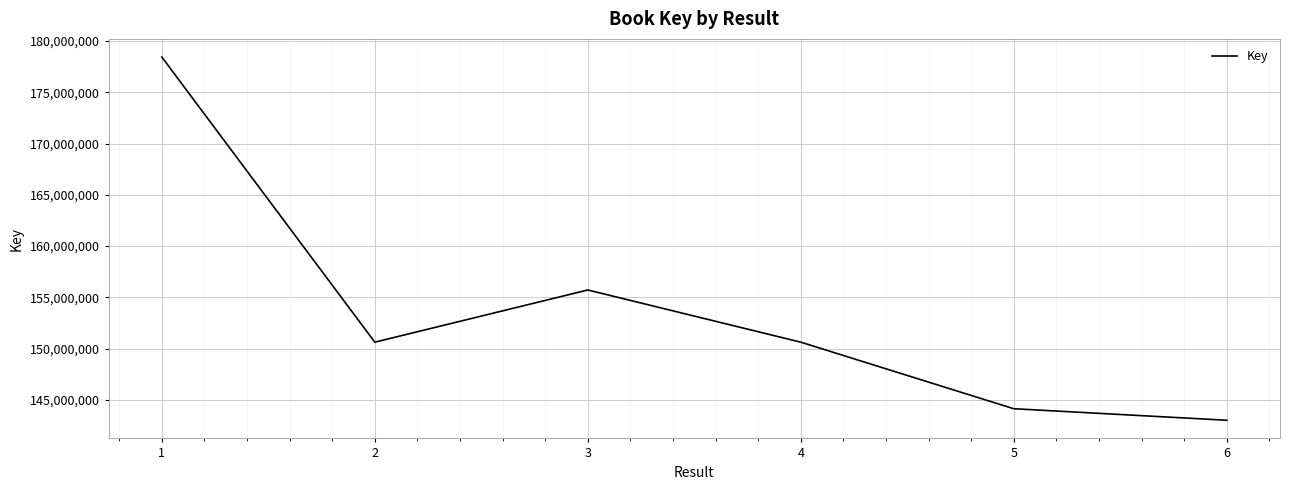

Where does the data first go above 150617453?

1